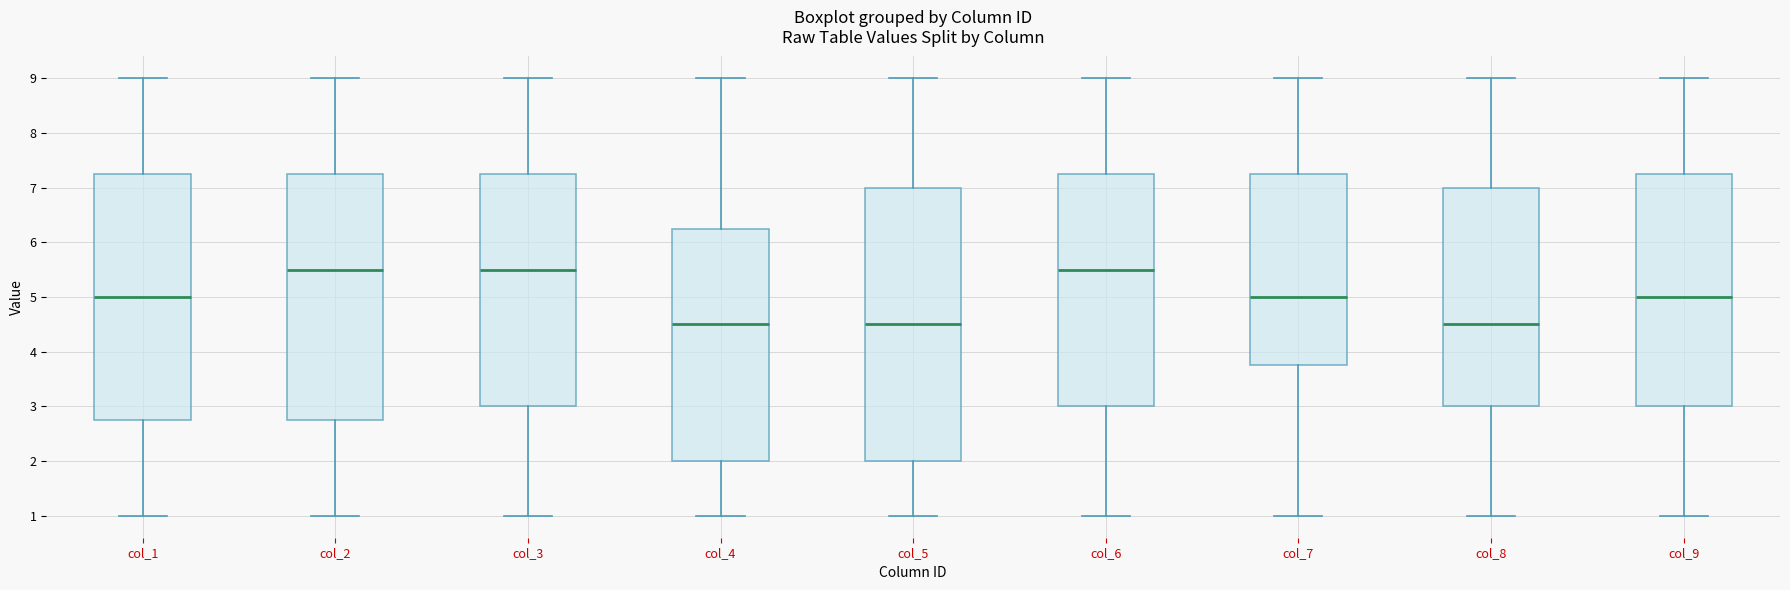

Reading left to right, read every box against the y-axis: the position of its median line, the range the box covers, and the ends of its whiskers. The values are not printed on the chart, so give them approximately, as read against the axis.

col_1: median 5.0, box 2.8 to 7.3, whiskers 1.0 to 9.0
col_2: median 5.5, box 2.8 to 7.3, whiskers 1.0 to 9.0
col_3: median 5.5, box 3.0 to 7.3, whiskers 1.0 to 9.0
col_4: median 4.5, box 2.0 to 6.3, whiskers 1.0 to 9.0
col_5: median 4.5, box 2.0 to 7.0, whiskers 1.0 to 9.0
col_6: median 5.5, box 3.0 to 7.3, whiskers 1.0 to 9.0
col_7: median 5.0, box 3.8 to 7.3, whiskers 1.0 to 9.0
col_8: median 4.5, box 3.0 to 7.0, whiskers 1.0 to 9.0
col_9: median 5.0, box 3.0 to 7.3, whiskers 1.0 to 9.0